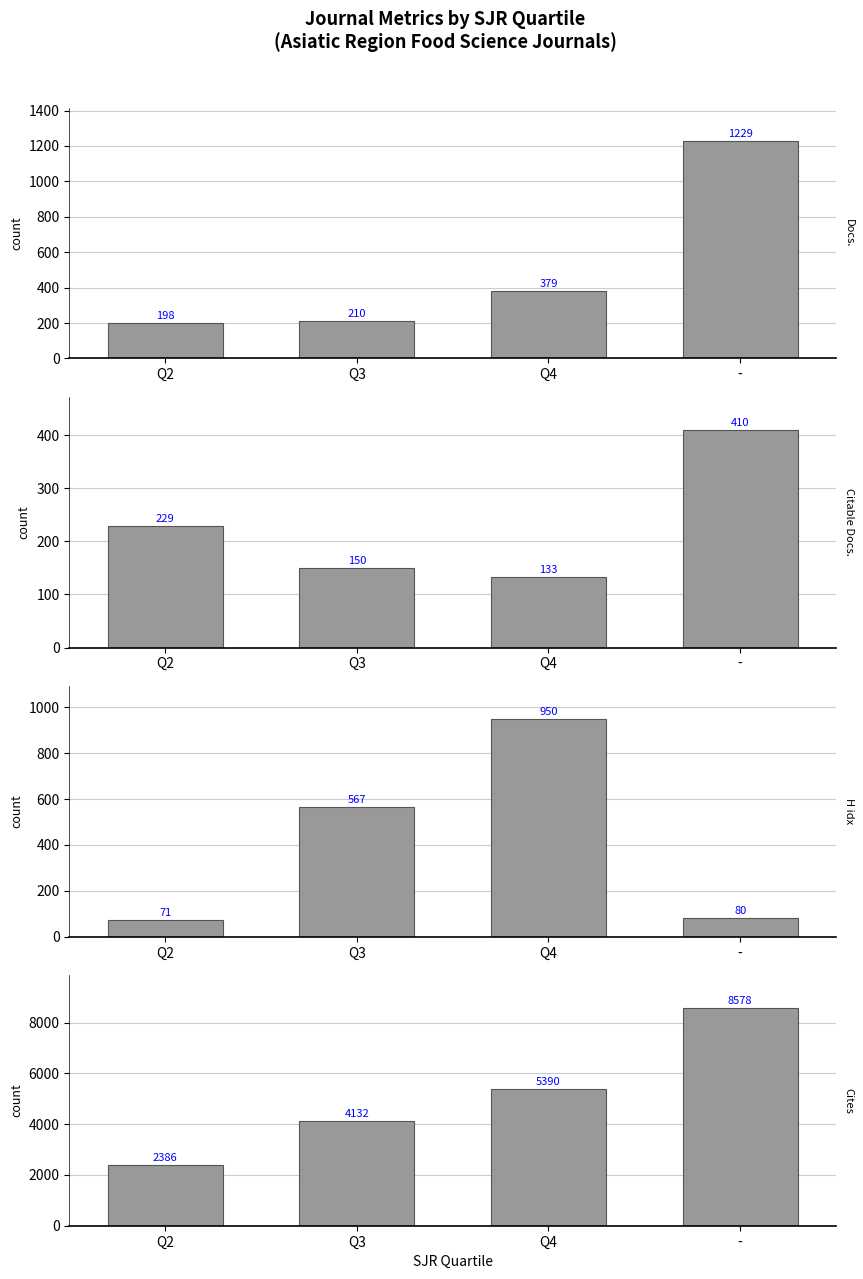

Reading right to left, list all the values displayed in this chart.

Total Docs. (3years): 1229	379	210	198
Citable Docs. (3years): 410	133	150	229
H index: 80	950	567	71
Total Cites (3years): 8578	5390	4132	2386